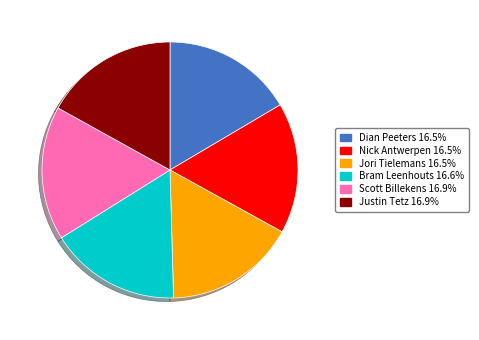

What is the ratio of the value at Nick Antwerpen to the value at Scott Billekens?

1.0